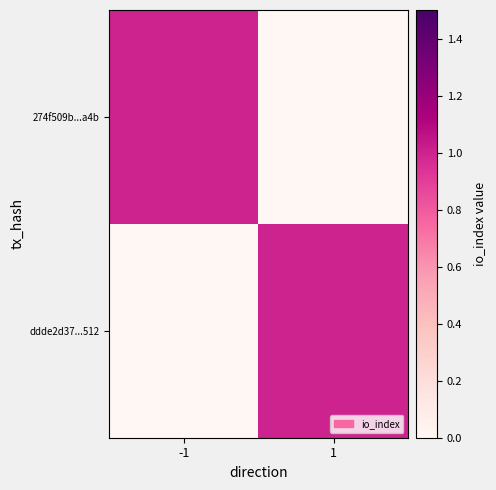

Which series changed the most between -1 and 1?

274f509b...a4b